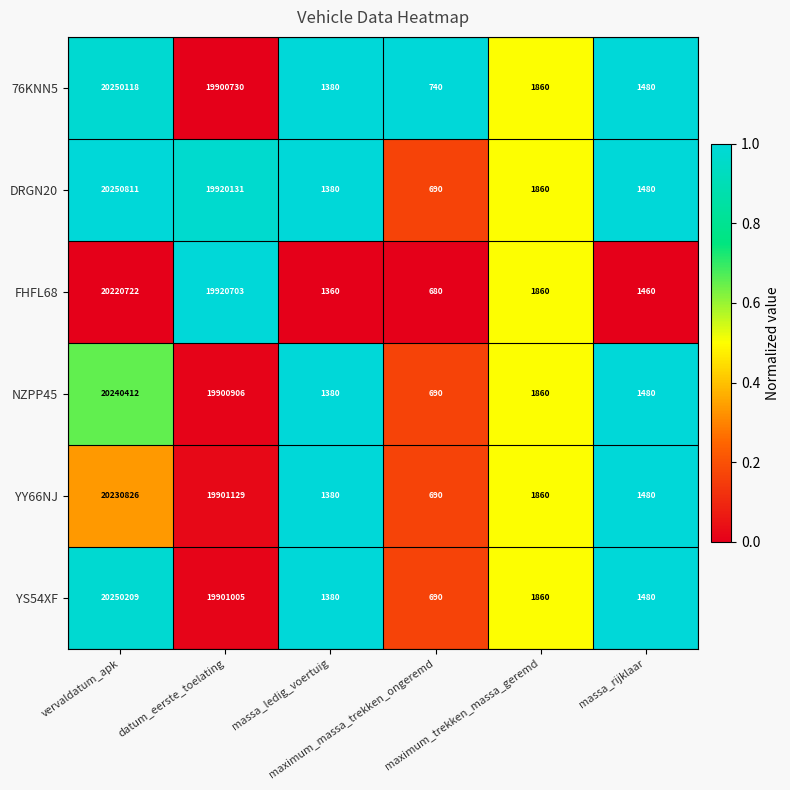

What is the greatest value displayed?

20250811